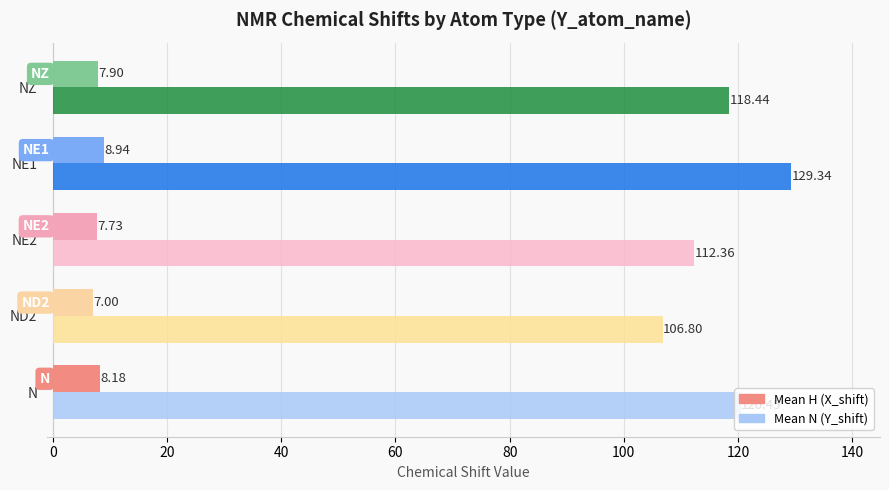

At which category is the sum across all series the highest?

NE1